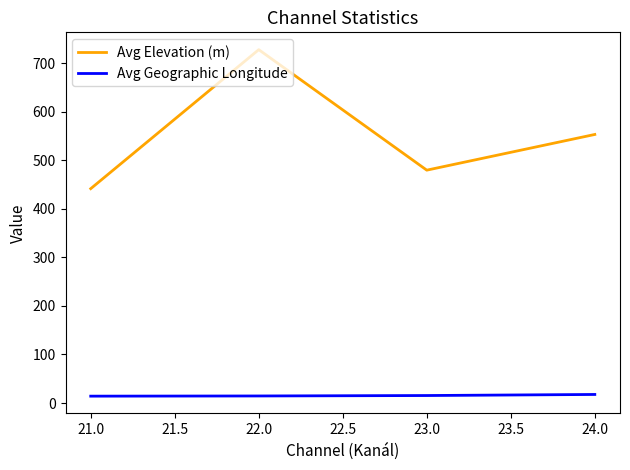

At how many categories does at least one series exceed 461?

3